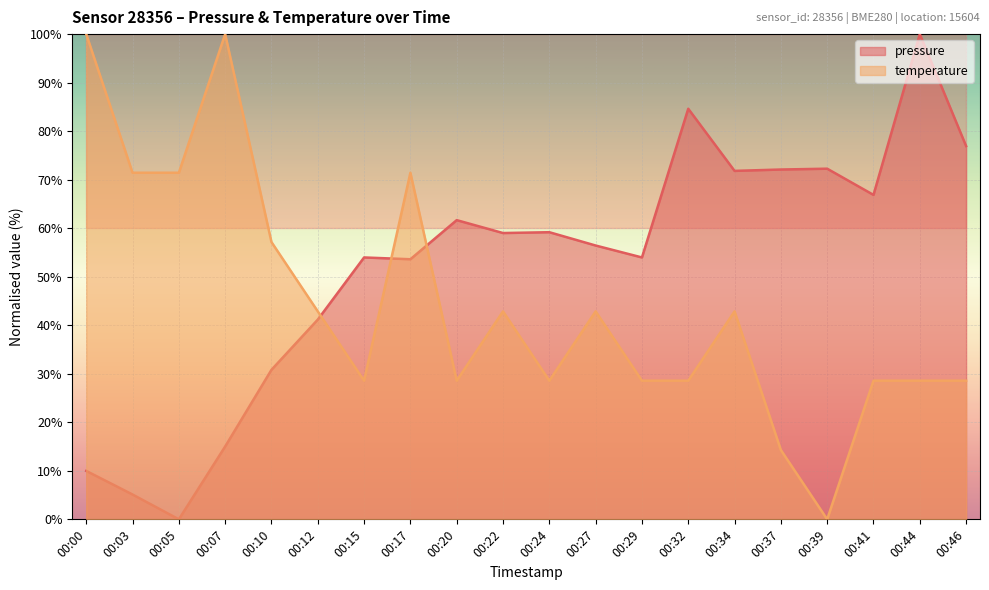

What are all the series names shown in the legend?

pressure, temperature